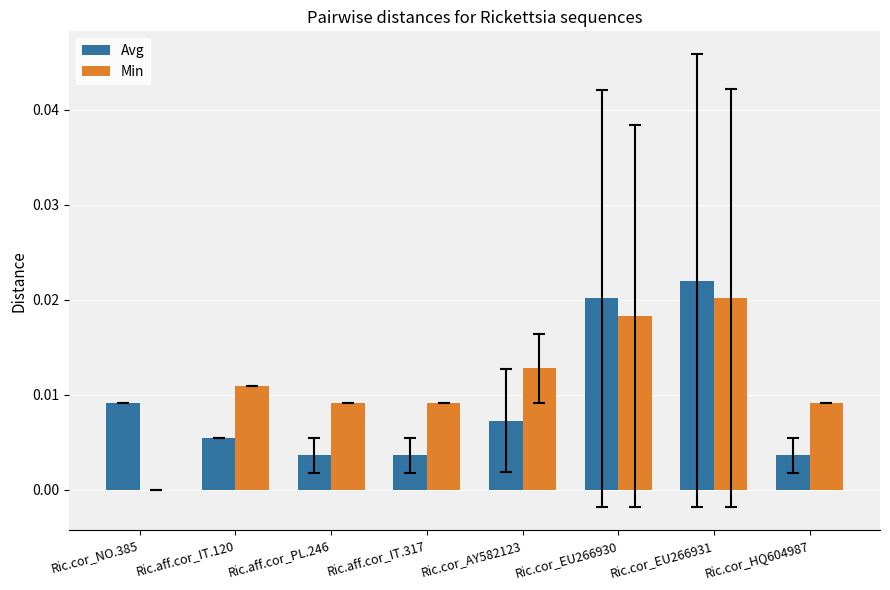

Which category has the highest value in the Avg series?

Ric.cor_EU266931